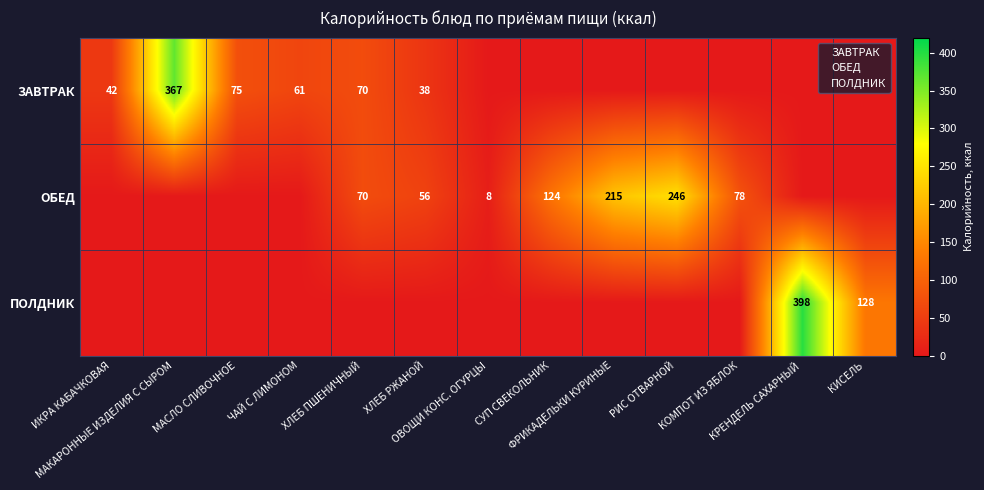

Which has a higher value, ХЛЕБ РЖАНОЙ or КИСЕЛЬ?

ХЛЕБ РЖАНОЙ